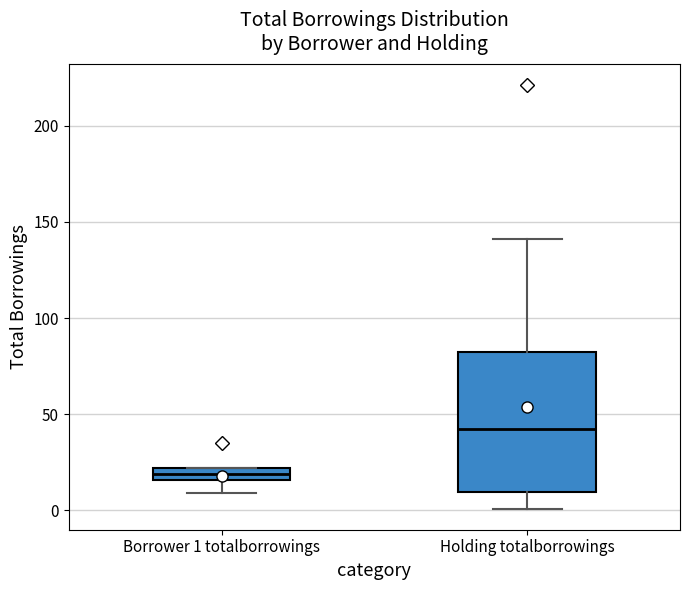

Where is the lower edge of the box for Borrower 1 totalborrowings on the y-axis? The values are not printed on the chart, so give them approximately, as read against the axis.

15